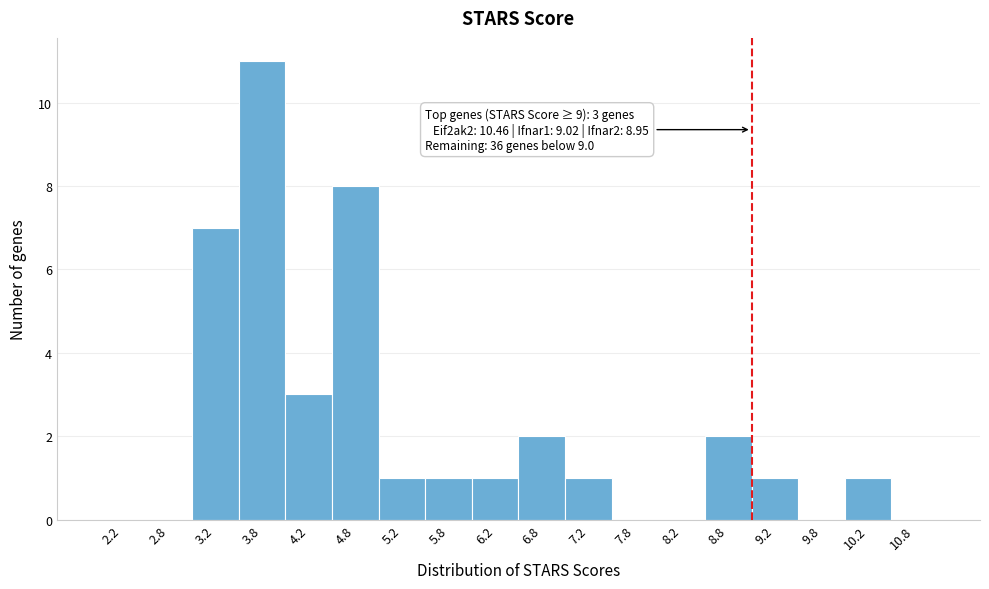

Which range on the x-axis has the tallest bar?

3.5 to 4.0